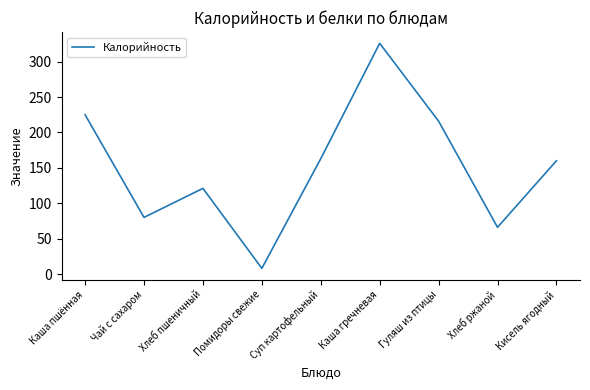

Reading left to right, extract all data points from this chart.

225	80	121	8	163	326	216	66	160